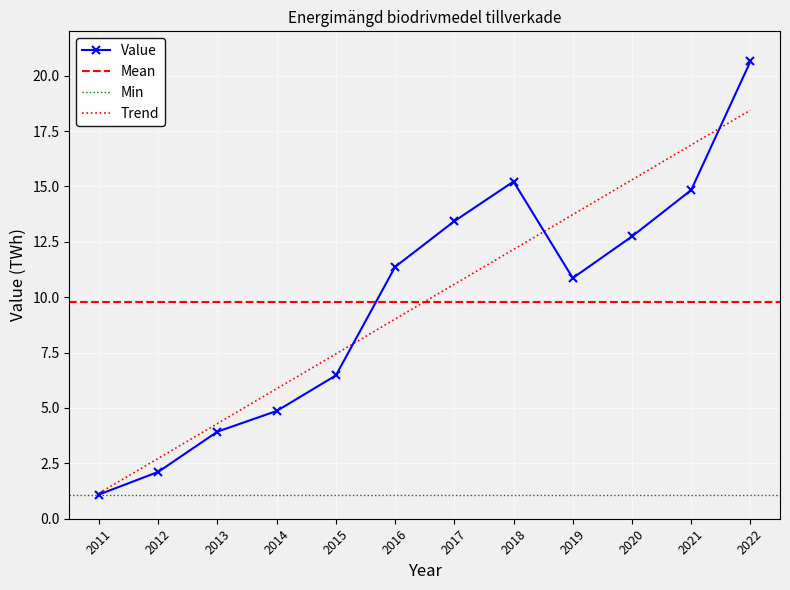

What is the value of the 6th point from the left?

11.4